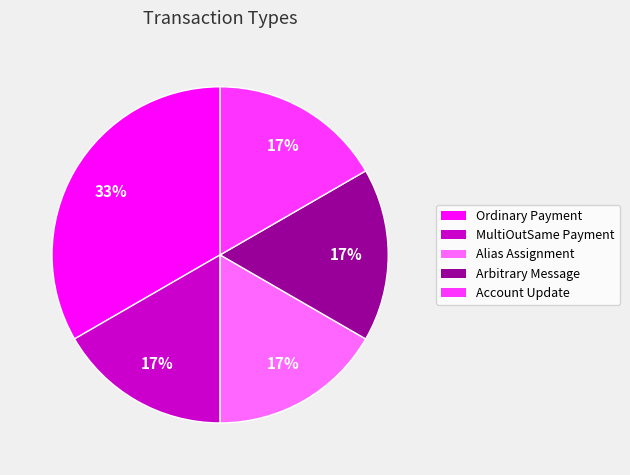

What is the ratio of the value at Alias Assignment to the value at Account Update?

1.0